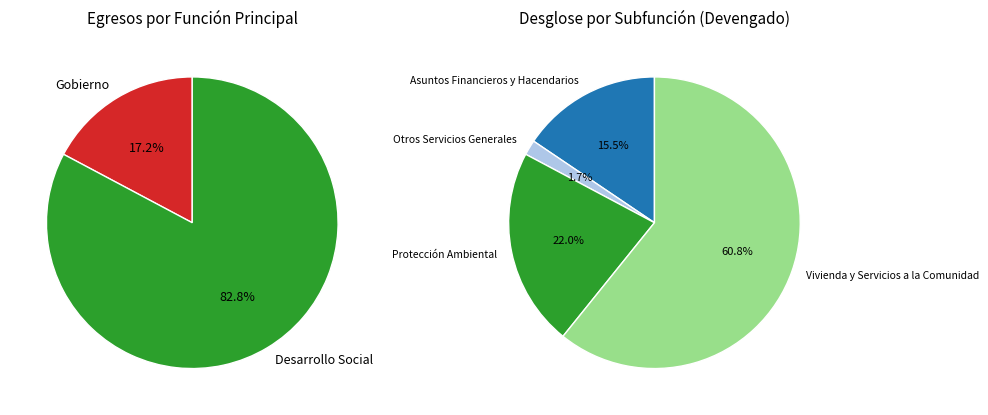

Is it true that Gobierno is 17% of the pie?

True